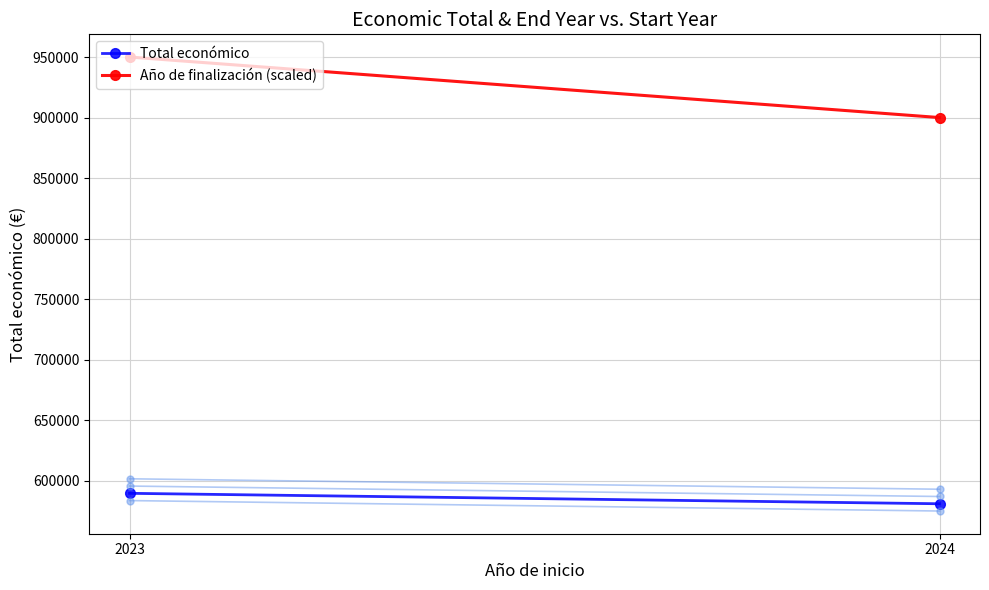

Count the number of categories in the chart.

2